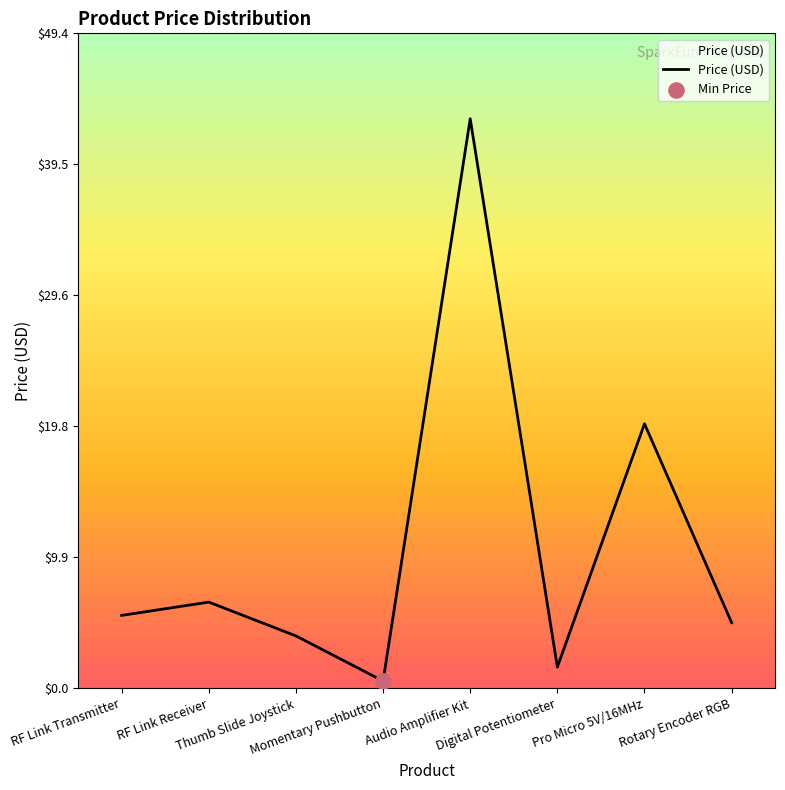

True or false: the data has more than 0 interior local peaks.

True